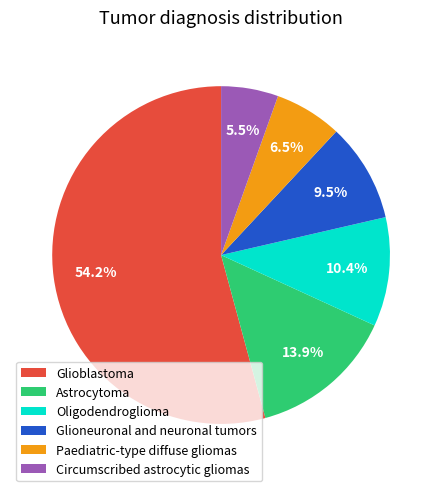

Which category accounts for the majority?

Glioblastoma